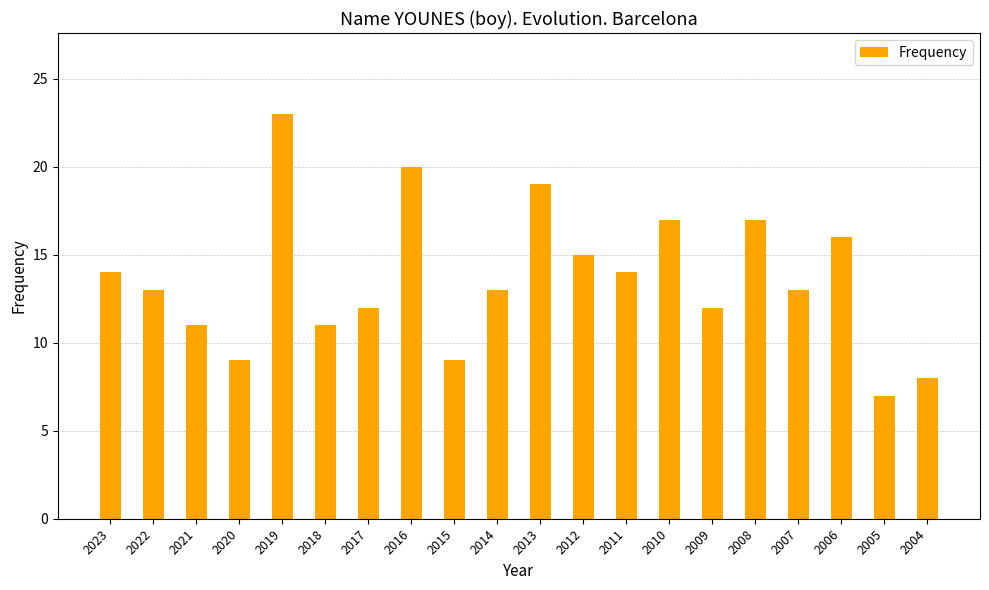

At which label does the data first exceed 13?

2023